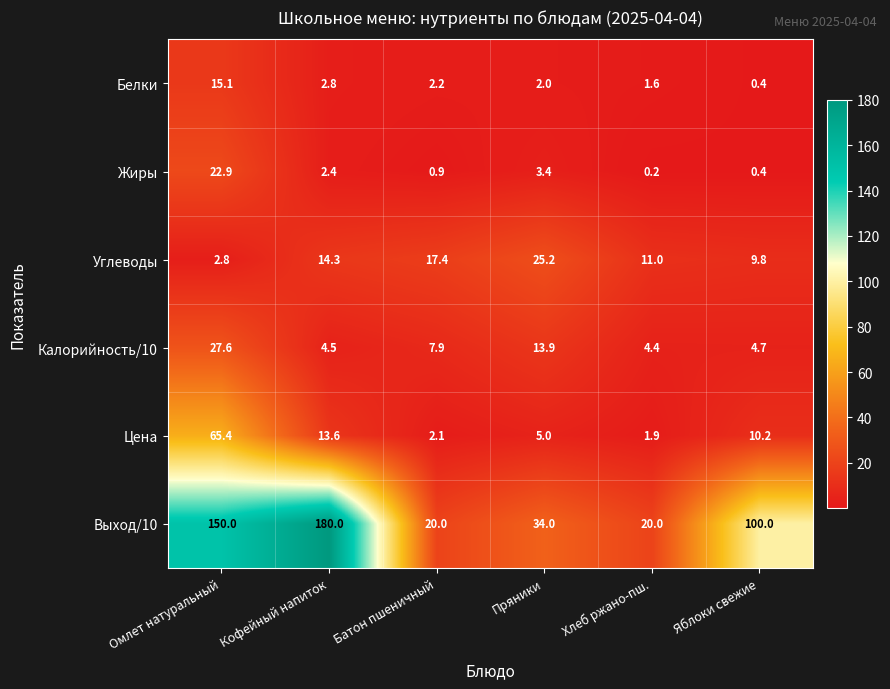

Which series has the largest total across all categories?

Выход/10